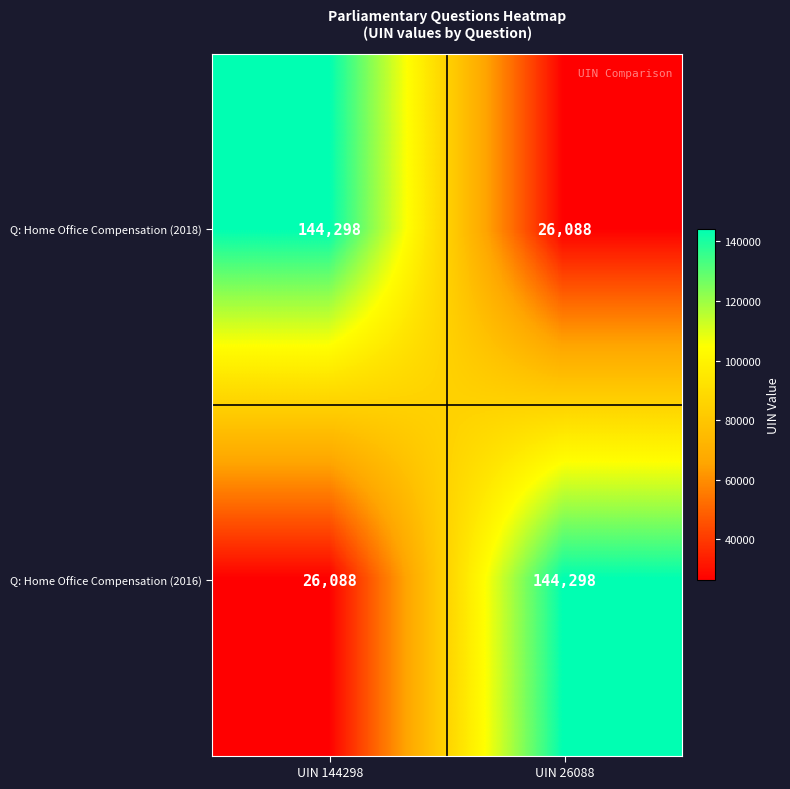

The value of Q: Home Office Compensation (2018) at UIN 26088 is 26088. True or false?

True